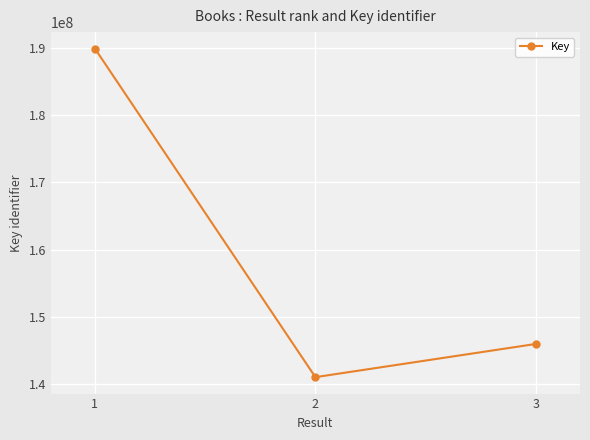

What is the difference between the values at 1 and 2?

48918478